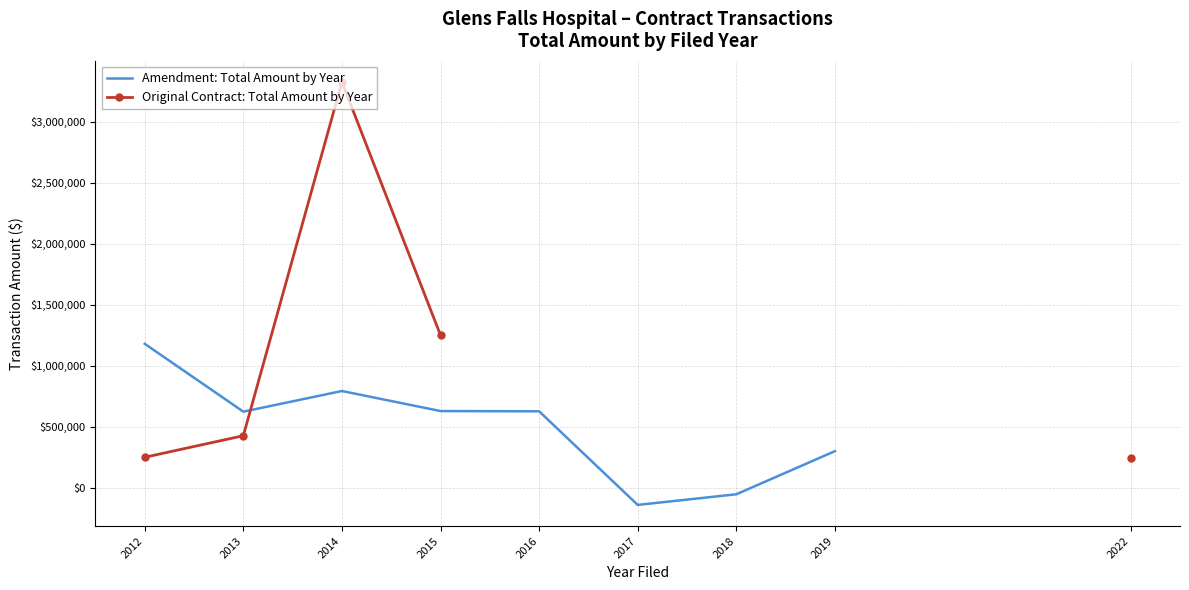

How many data points in Amendment: Total Amount by Year are less than 626713?

4